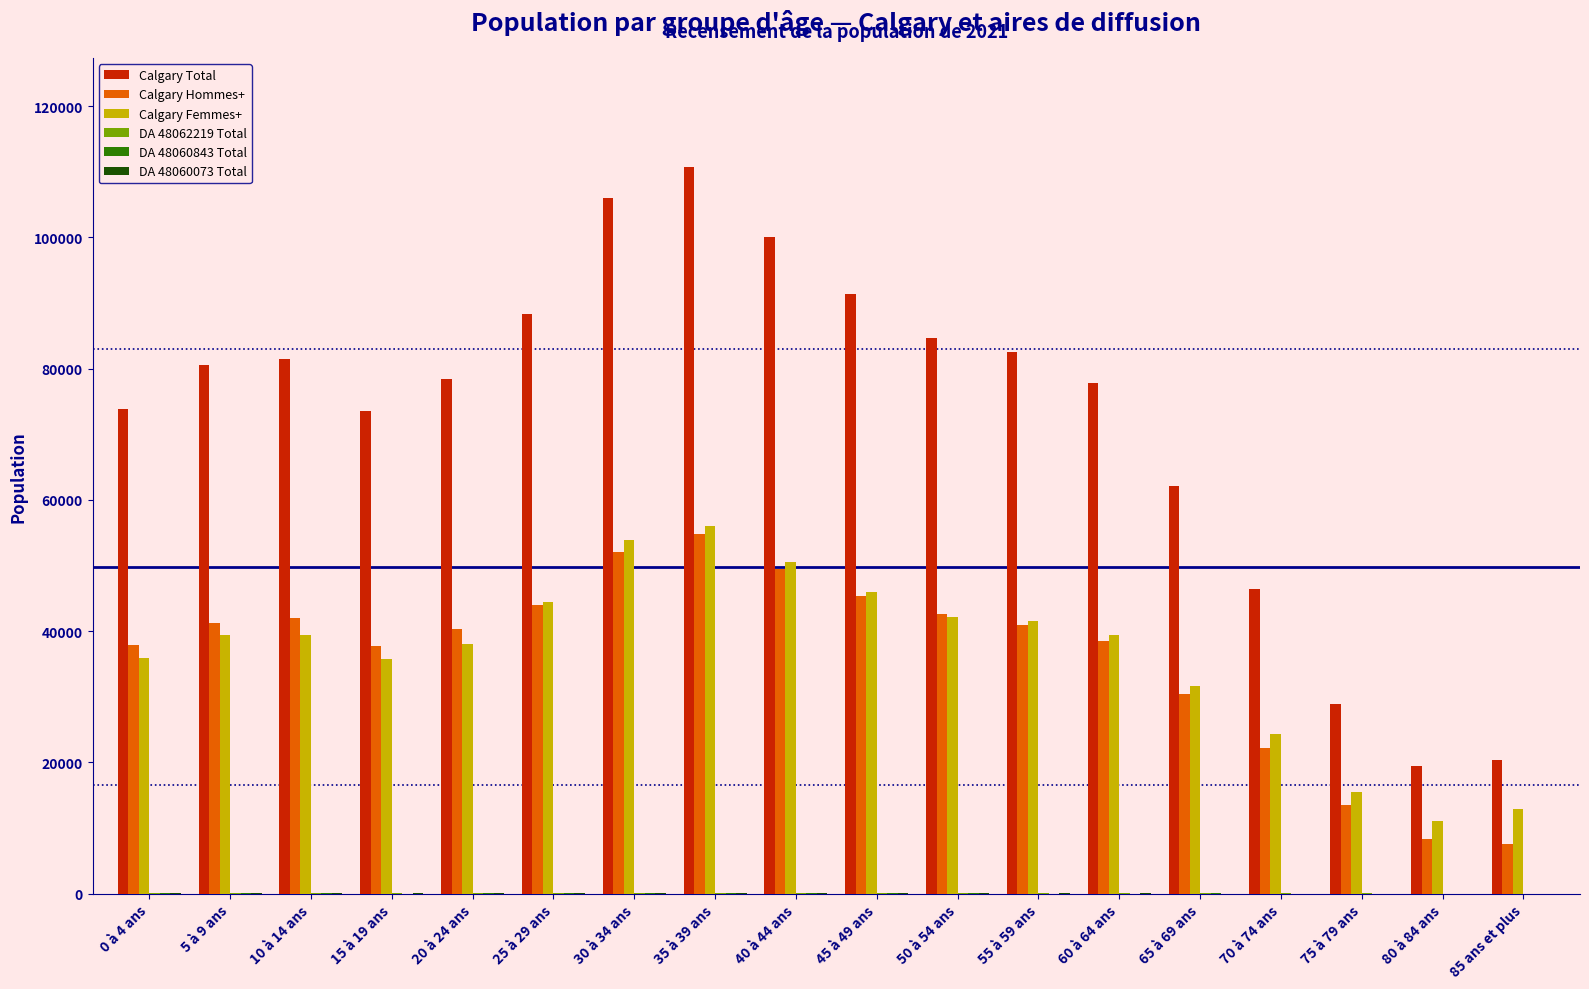

How many data points does each series have?

18